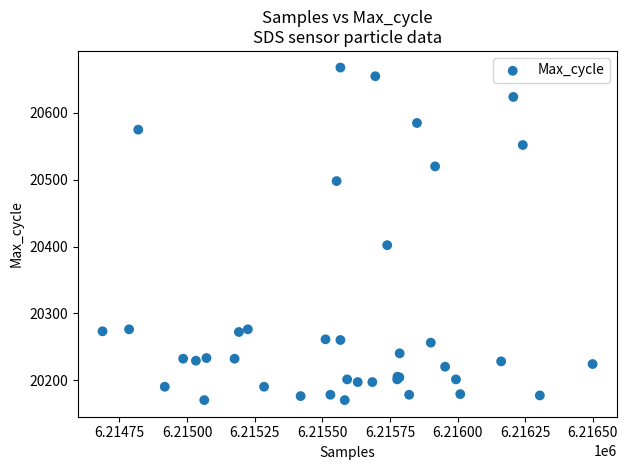

What Y value in the scatter plot is closest to 20419?

20402